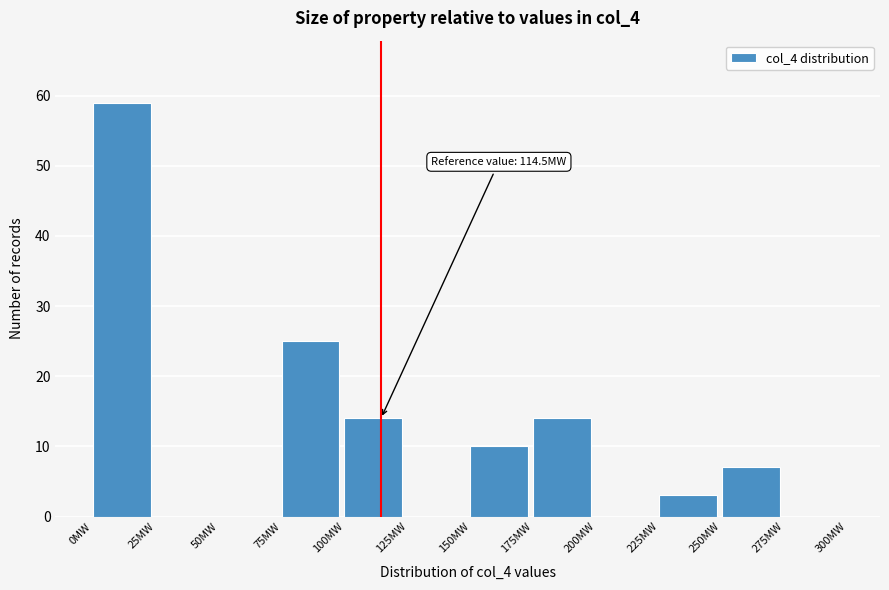

Over which range of the x-axis is the bar tallest?

0 to 25